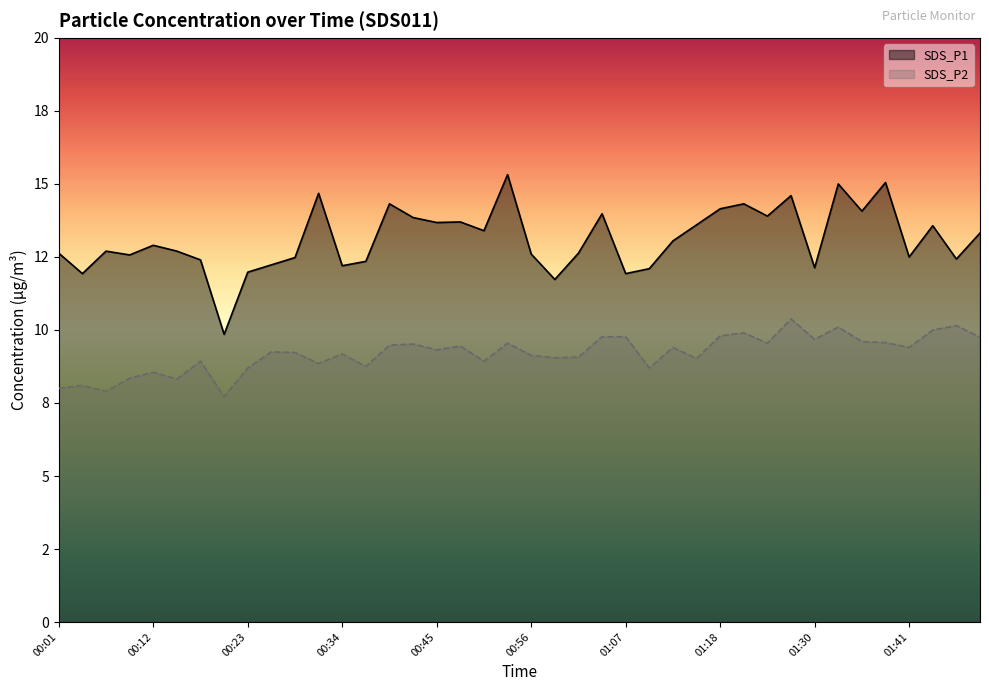

How many interior local peaks does the SDS_P1 series have?

12